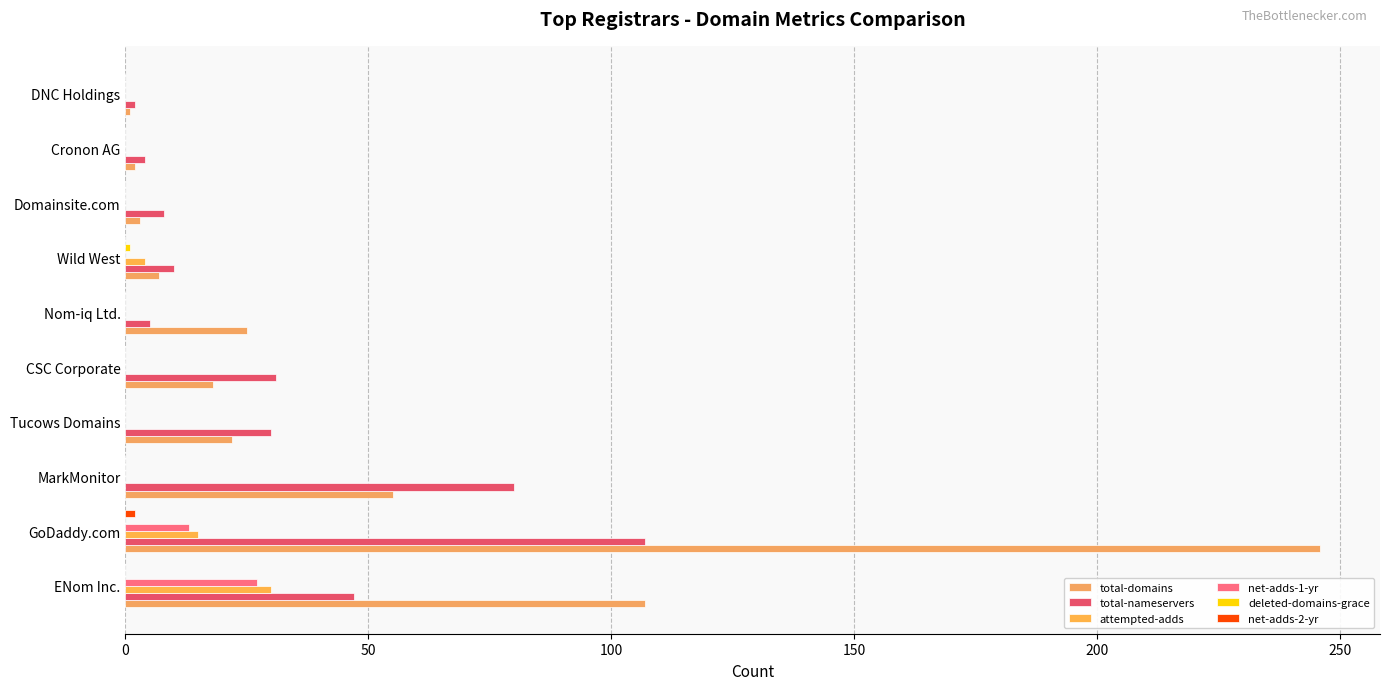

What position from the right is ENom Inc.?

10